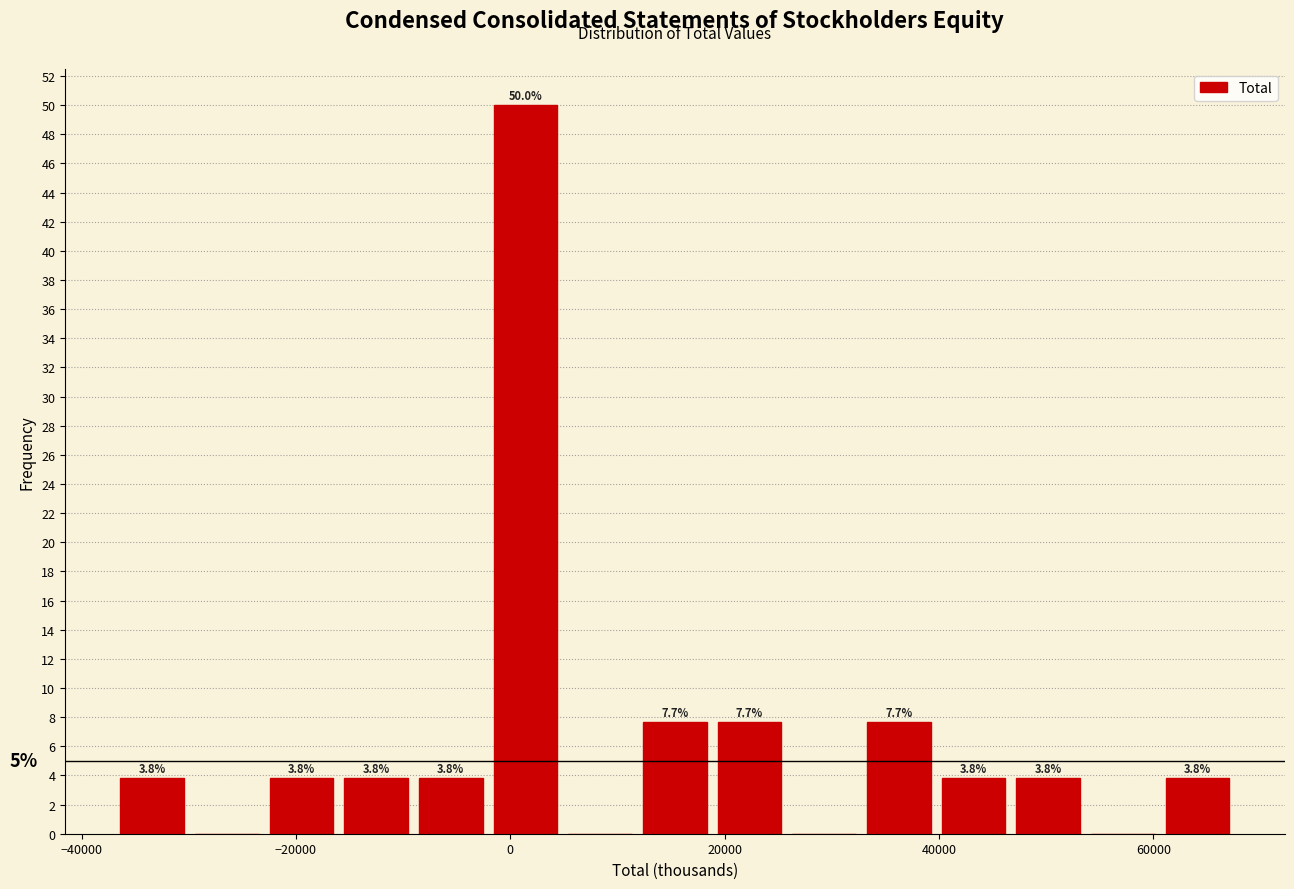

Around what value on the x-axis is the tallest bar? Give the approximate position of its centre, as read against the axis.

2000